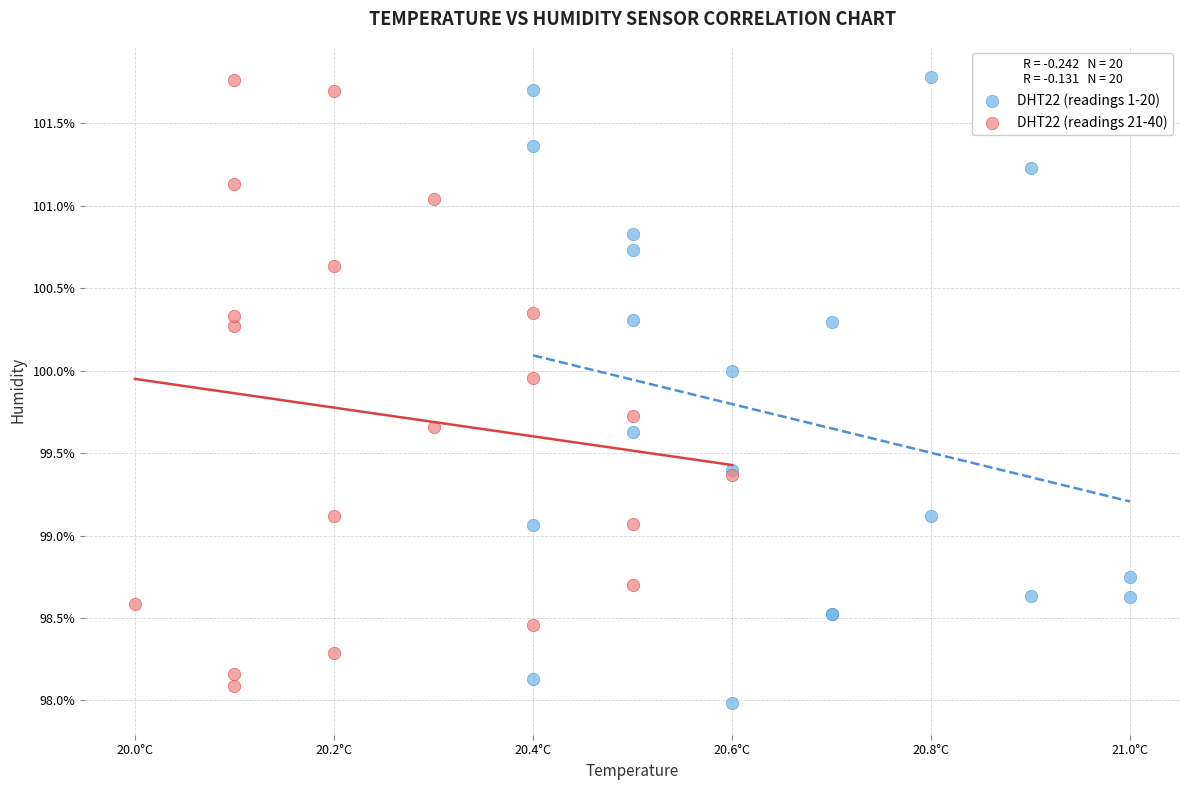

What are all the series names shown in the legend?

DHT22 (readings 1-20), DHT22 (readings 21-40)